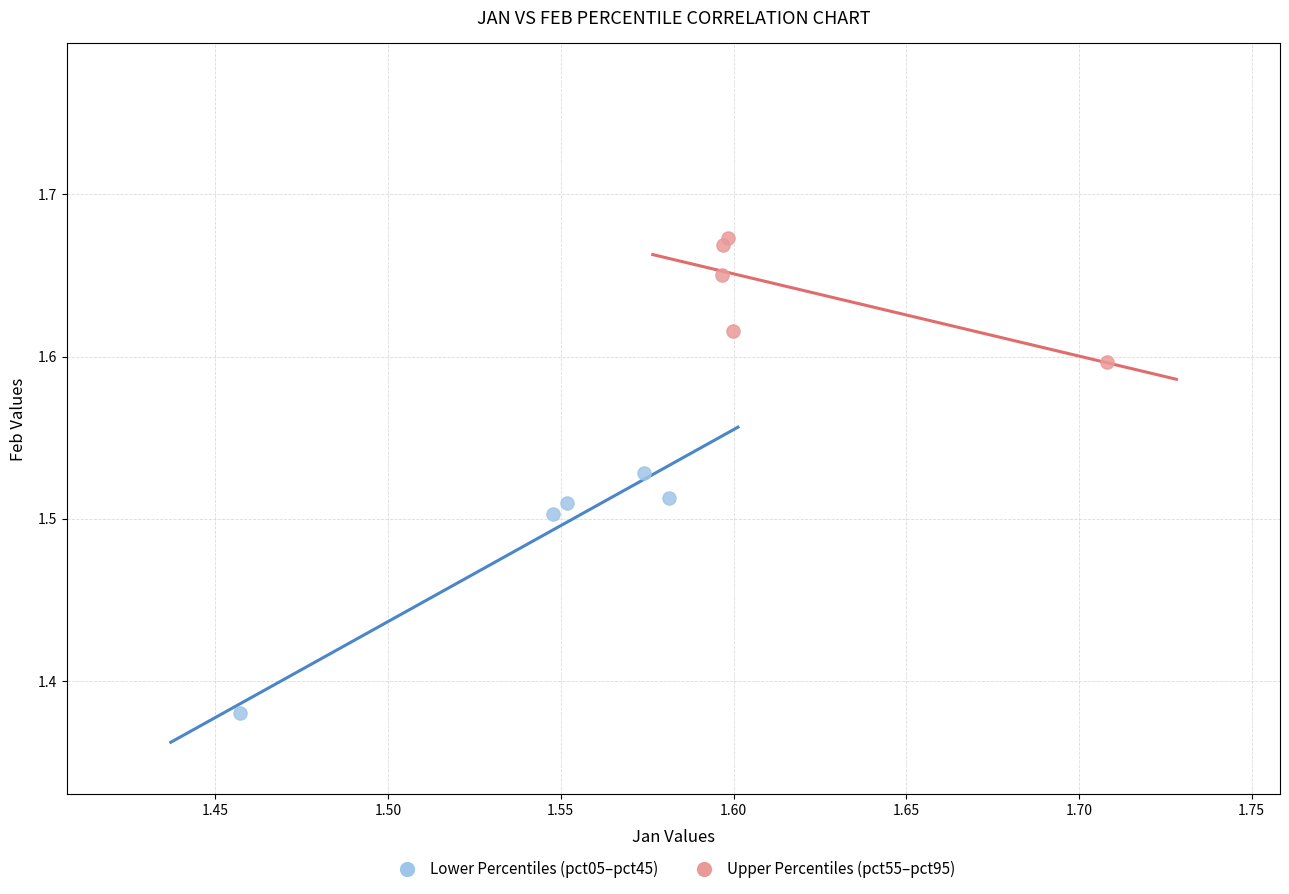

Which series reaches the minimum Y coordinate?

Lower Percentiles (pct05–pct45)